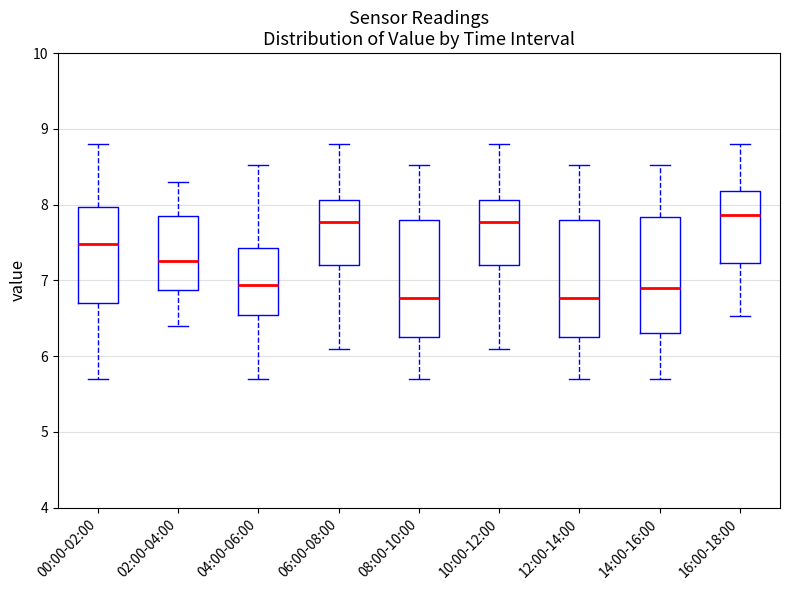

Reading left to right, read every box against the y-axis: the position of its median line, the range the box covers, and the ends of its whiskers. The values are not printed on the chart, so give them approximately, as read against the axis.

00:00-02:00: median 7.5, box 6.7 to 8.0, whiskers 5.7 to 8.8
02:00-04:00: median 7.3, box 6.9 to 7.9, whiskers 6.4 to 8.3
04:00-06:00: median 6.9, box 6.5 to 7.4, whiskers 5.7 to 8.5
06:00-08:00: median 7.8, box 7.2 to 8.1, whiskers 6.1 to 8.8
08:00-10:00: median 6.8, box 6.3 to 7.8, whiskers 5.7 to 8.5
10:00-12:00: median 7.8, box 7.2 to 8.1, whiskers 6.1 to 8.8
12:00-14:00: median 6.8, box 6.3 to 7.8, whiskers 5.7 to 8.5
14:00-16:00: median 6.9, box 6.3 to 7.8, whiskers 5.7 to 8.5
16:00-18:00: median 7.9, box 7.2 to 8.2, whiskers 6.5 to 8.8